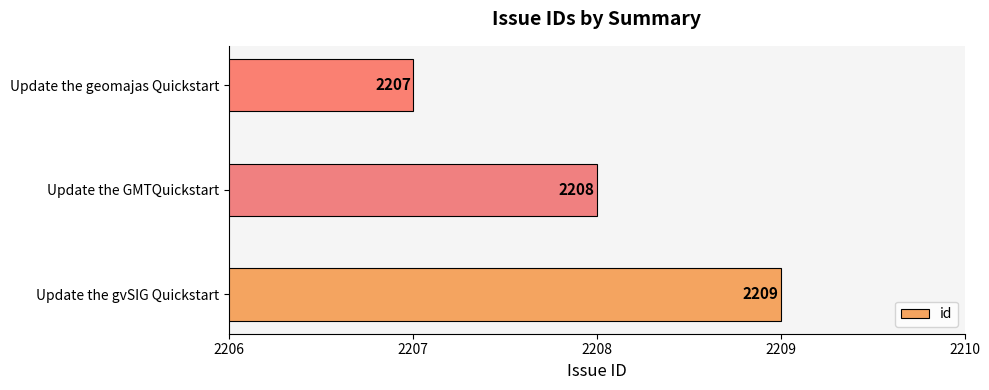

Is it true that the value at Update the GMTQuickstart is 707?

False